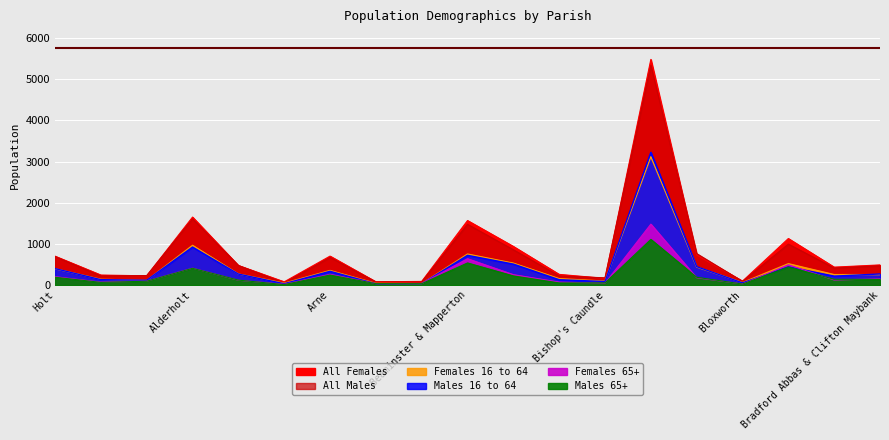

True or false: Females 65+ has more than 1 points higher than both neighbors.

True